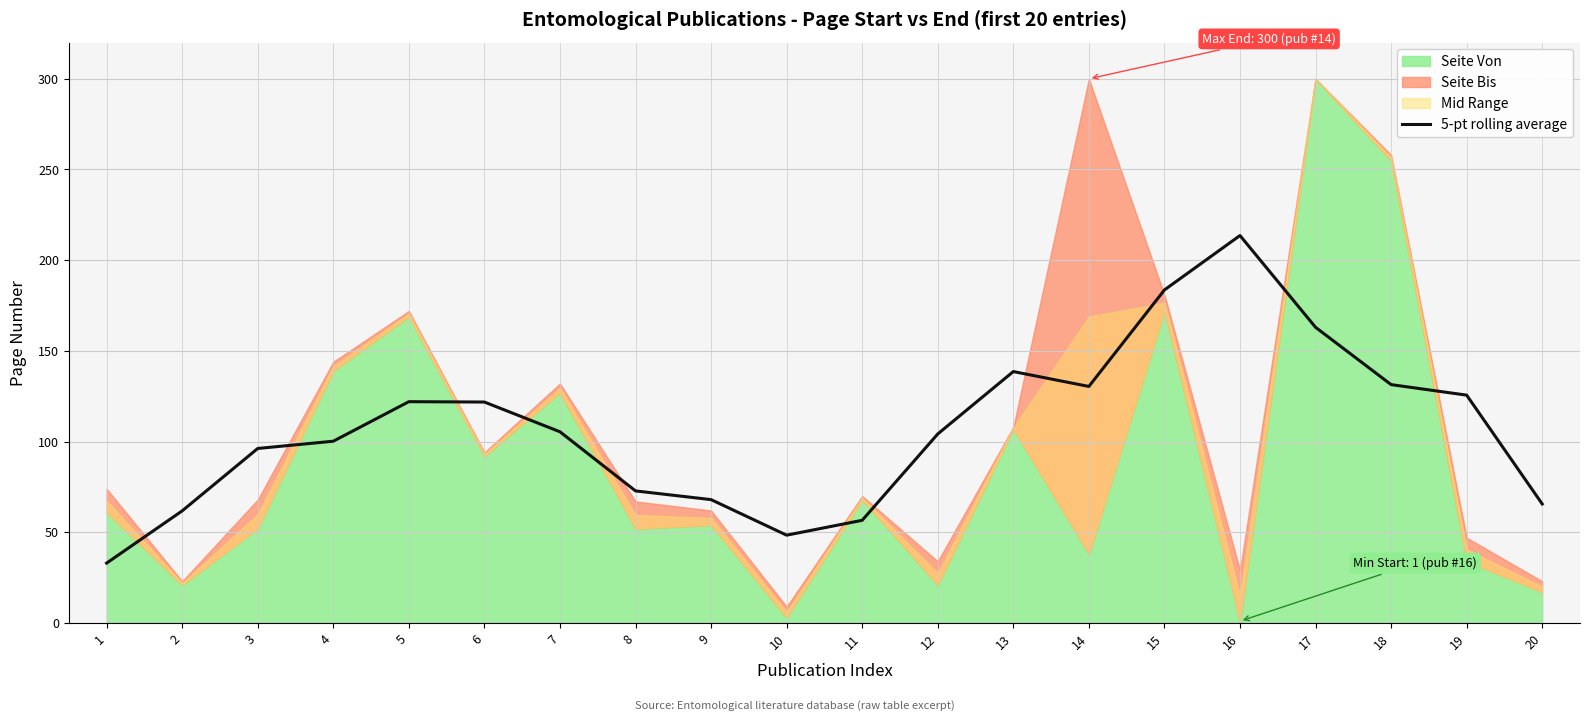

How many points are higher than both their immediate neighbors (excluding endpoints)?

3